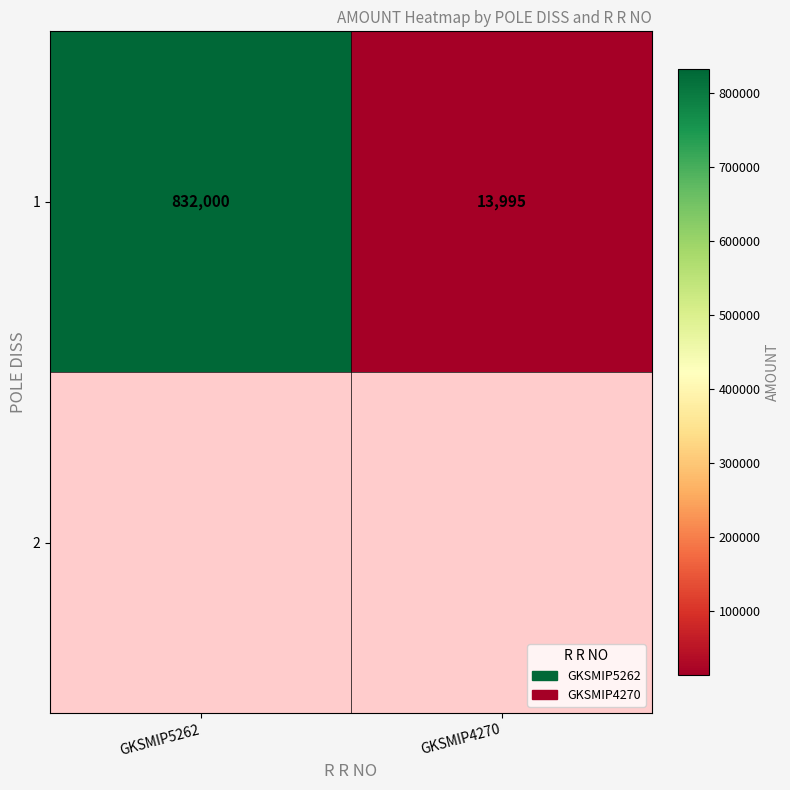

What is the change in value from GKSMIP5262 to GKSMIP4270?

-818005